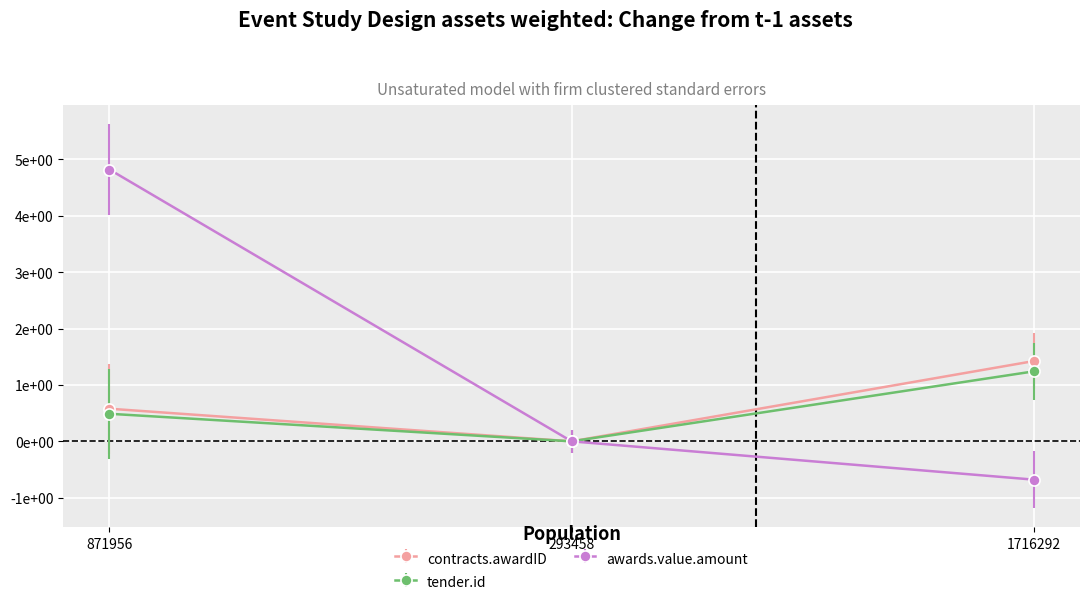

Which series changed the most between 871956 and 293458?

awards.value.amount